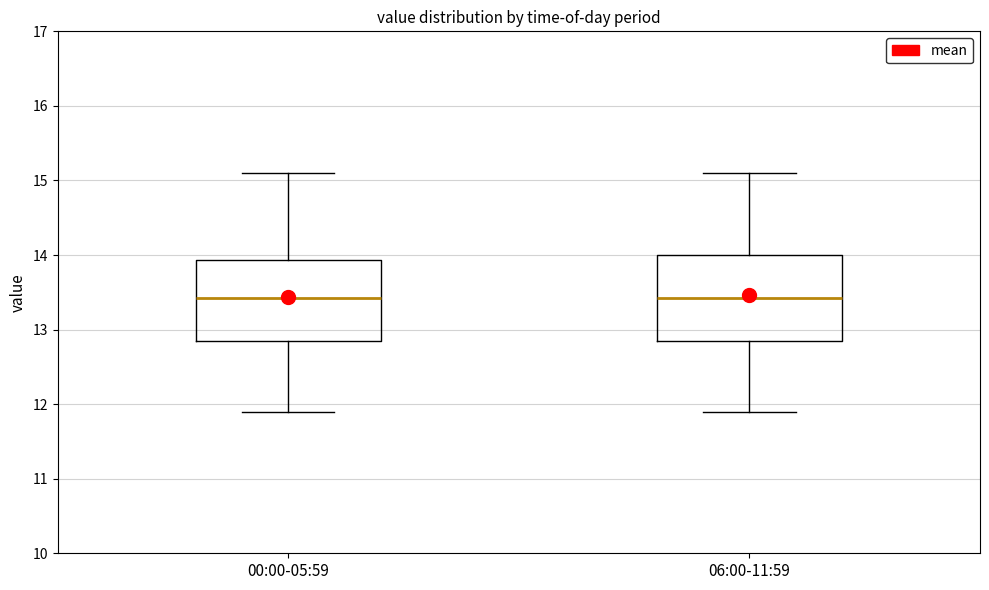

Reading left to right, read every box against the y-axis: the position of its median line, the range the box covers, and the ends of its whiskers. The values are not printed on the chart, so give them approximately, as read against the axis.

00:00-05:59: median 13.4, box 12.9 to 13.9, whiskers 11.9 to 15.1
06:00-11:59: median 13.4, box 12.9 to 14.0, whiskers 11.9 to 15.1